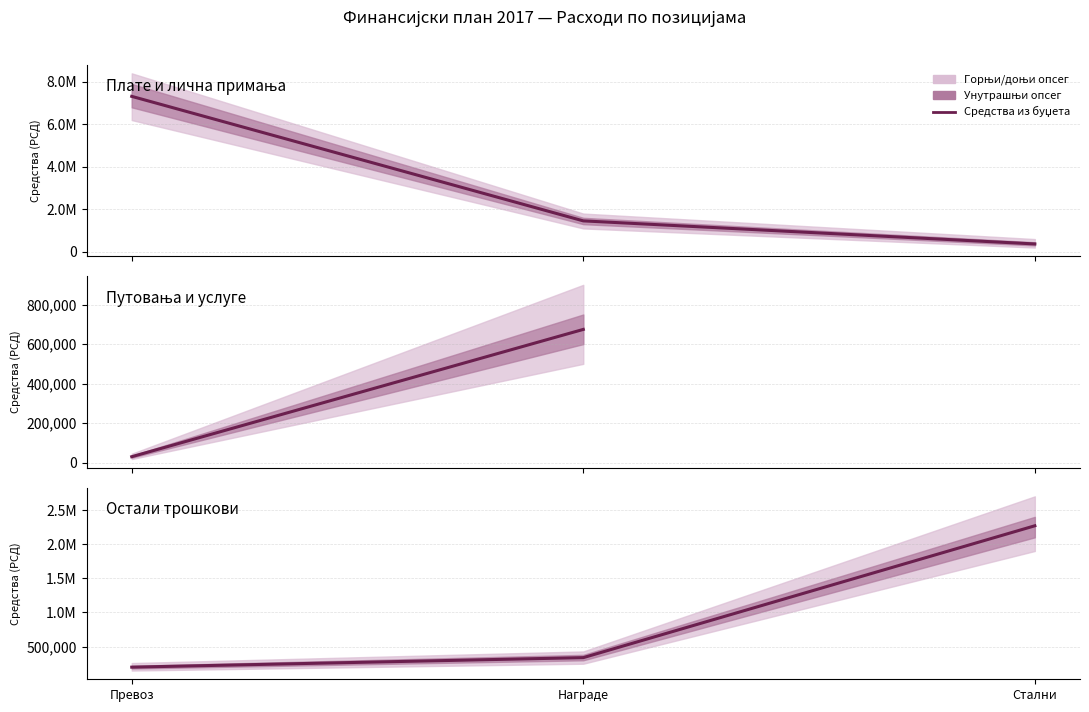

Where does the data first go above 339242?

Стални